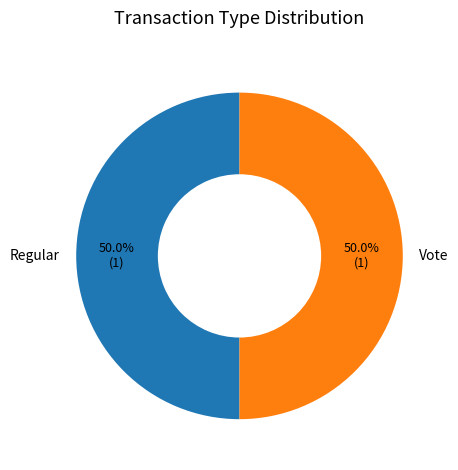

To the nearest percent, what portion does Vote represent?

50%